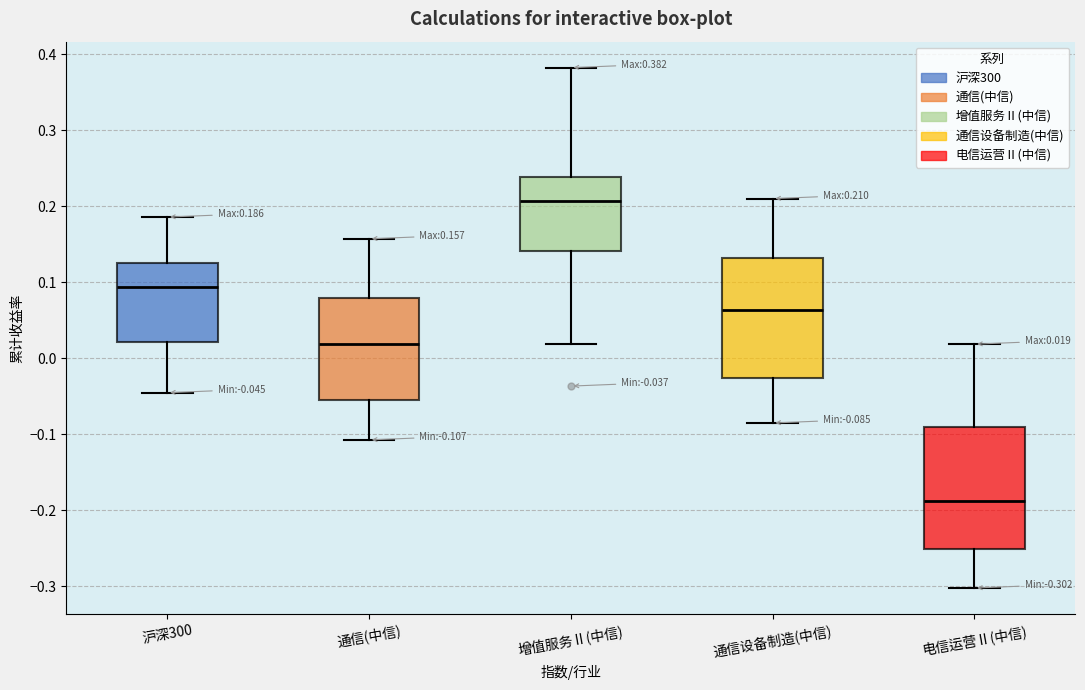

Which box's median line is the lowest?

电信运营Ⅱ(中信)